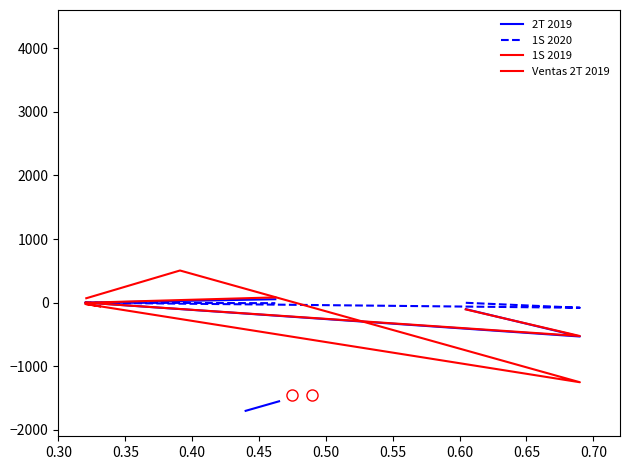

Reading left to right, transcribe all the data shown in this chart.

2T 2019: -102.0	-532.0	1.6	-0.4	54.0
1S 2020: -2.0	-80.0	-0.2	0.1	-8.0
1S 2019: -106.0	-524.0	1.2	-0.7	83.0
Ventas 2T 2019: -58.5	-20.1	-1250.8	505.6	69.4